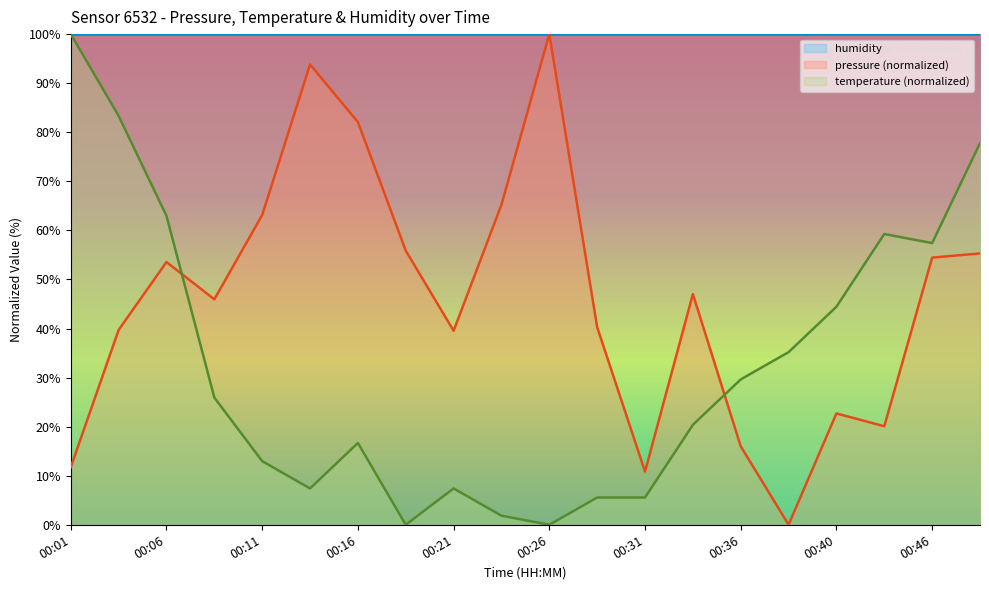

List the series in order of their overall mean, highest first.

humidity, pressure (normalized), temperature (normalized)